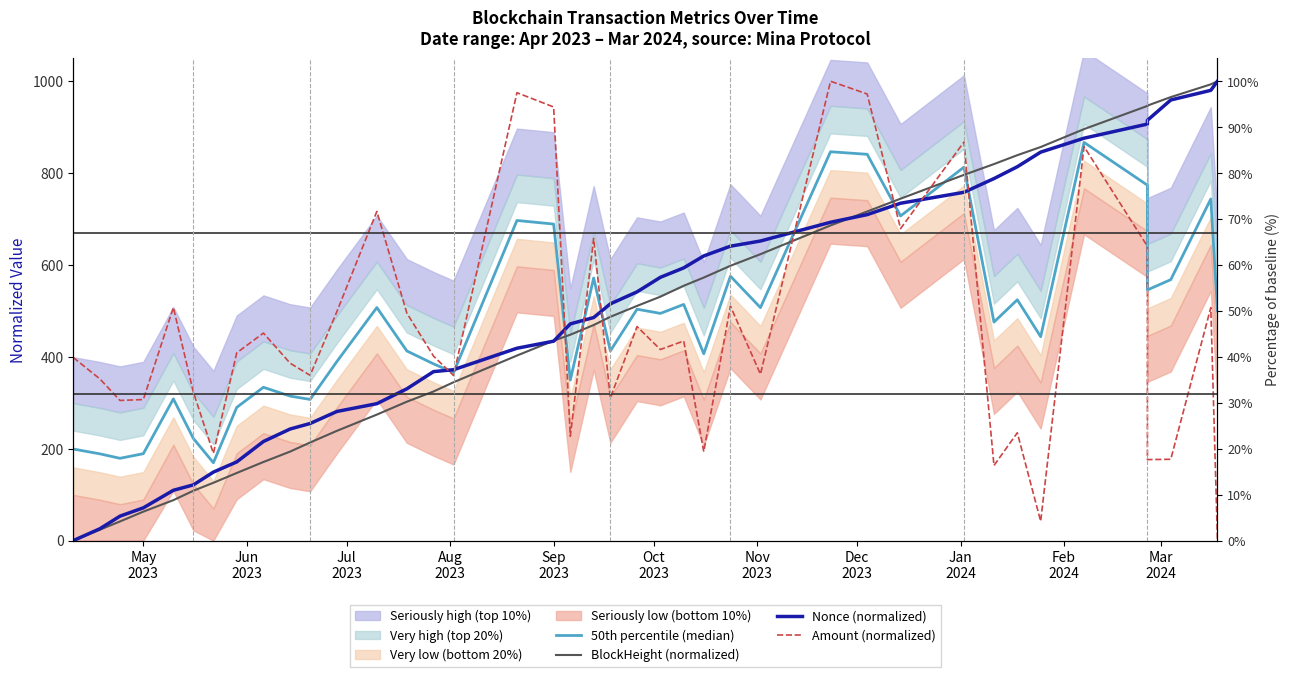

True or false: BlockHeight (normalized) has more than 1 points higher than both neighbors.

False